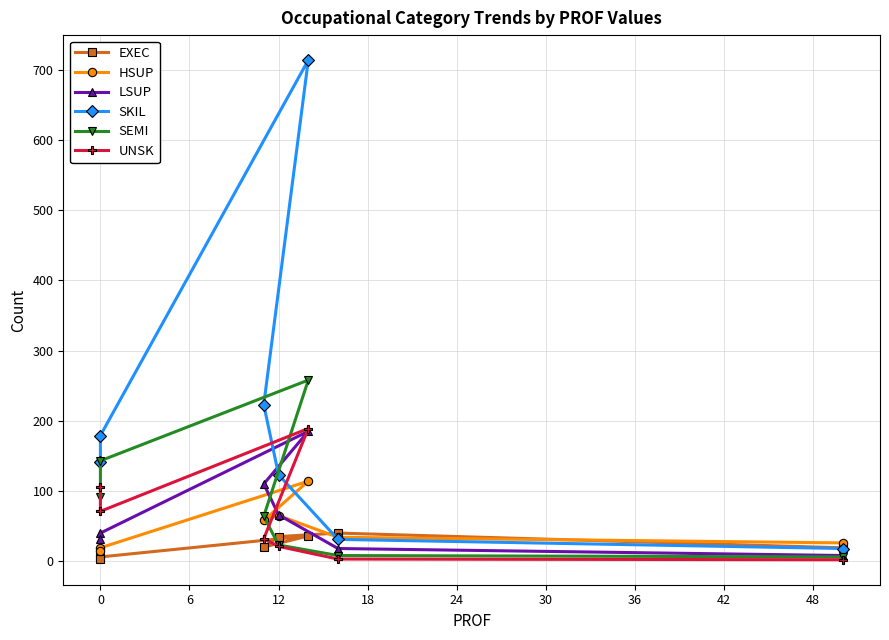

How many intersections are there between HSUP and UNSK?

1